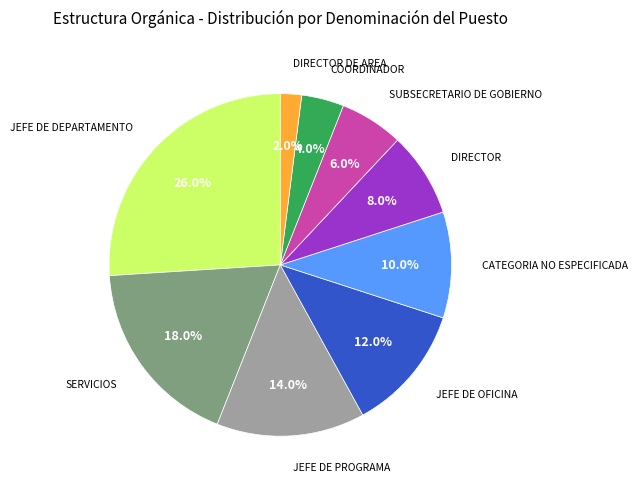

Does any single category account for the majority?

No